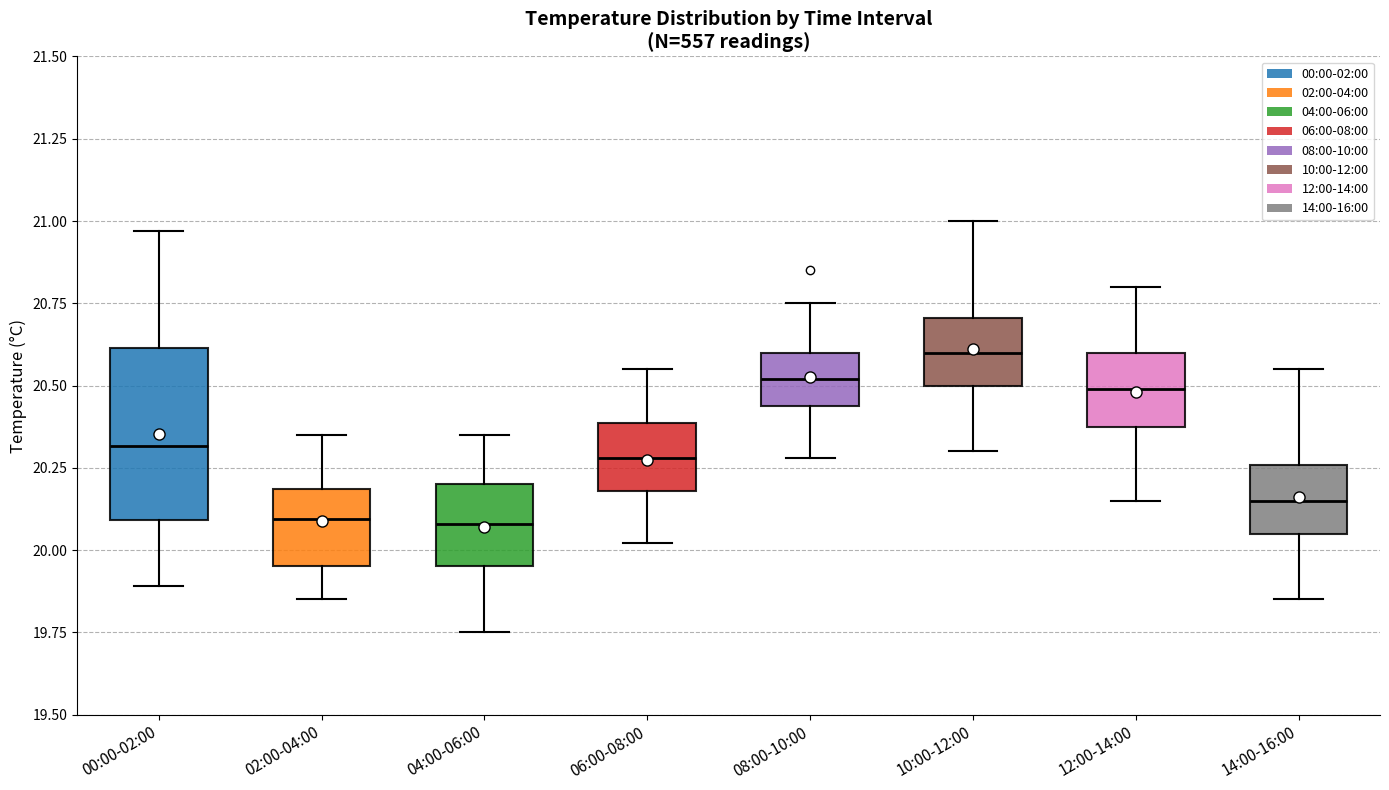

Which box is the tallest, from its lower edge to its upper edge?

00:00-02:00